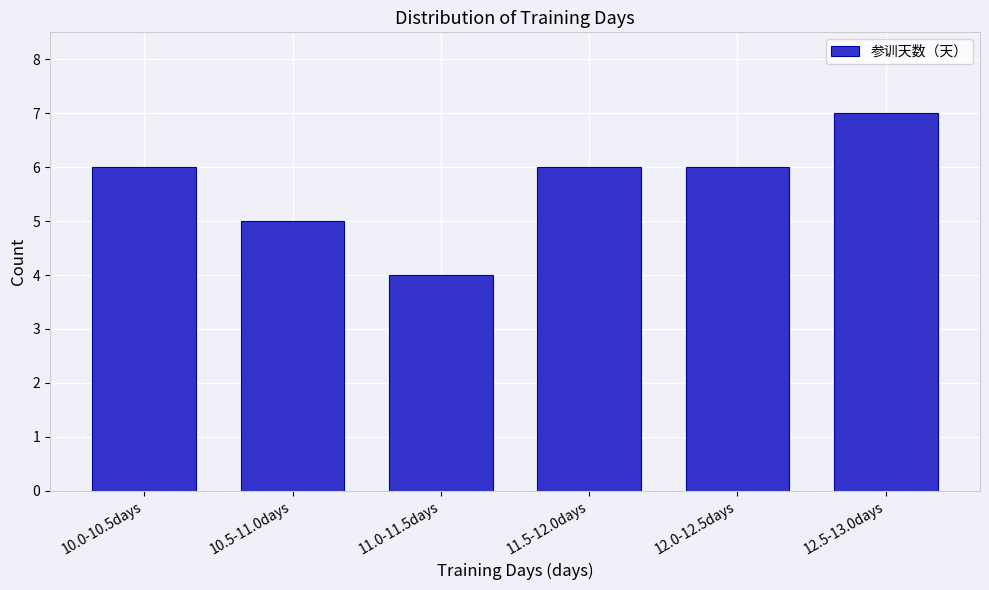

Reading left to right, extract all data points from this chart.

10.0-10.5days=6	10.5-11.0days=5	11.0-11.5days=4	11.5-12.0days=6	12.0-12.5days=6	12.5-13.0days=7